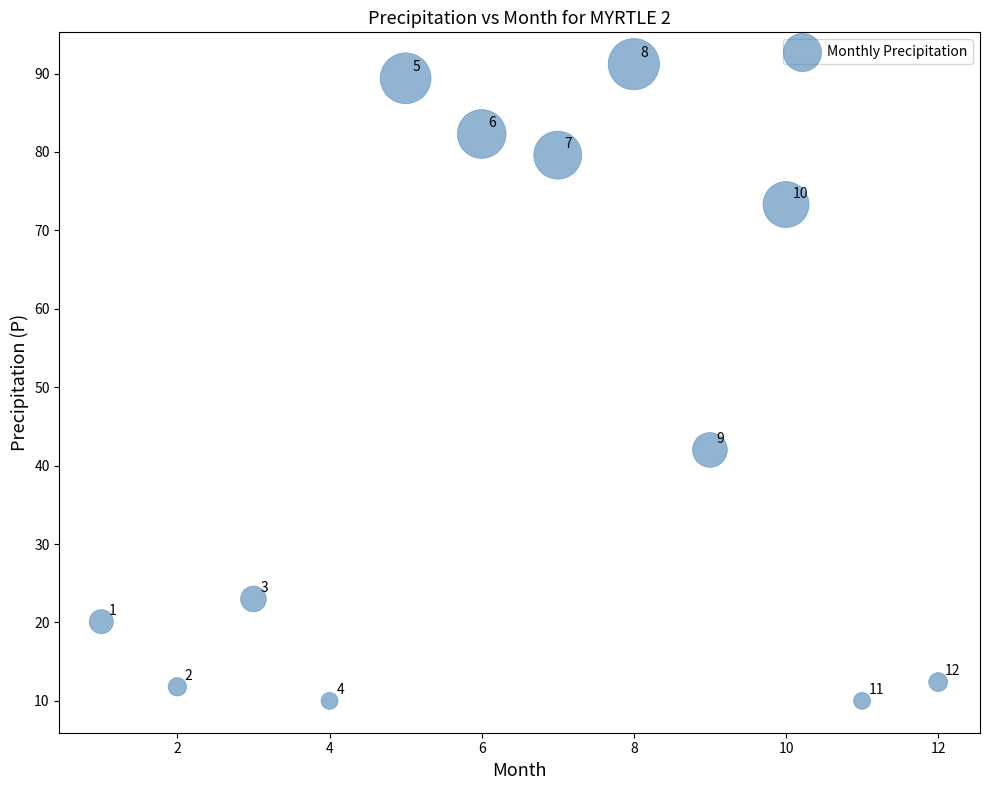

What Y value in the scatter plot is closest to 50?

42.0